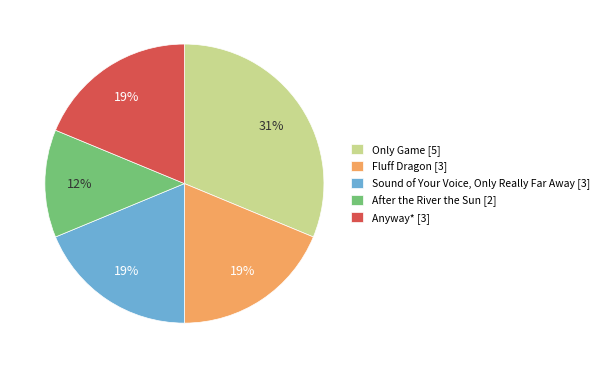

Is there any slice that represents more than half of the pie?

No